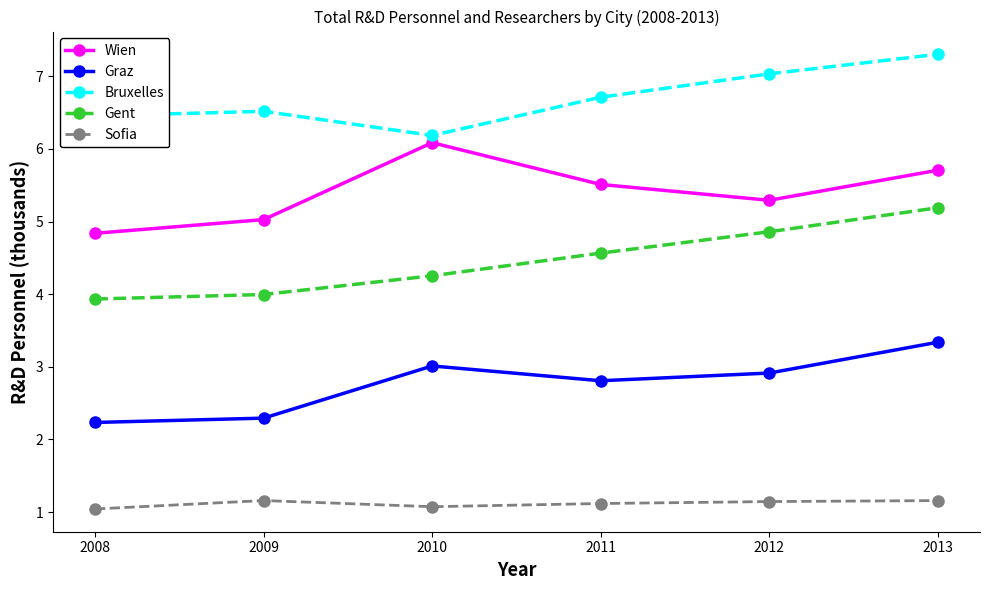

Count the number of categories in the chart.

6